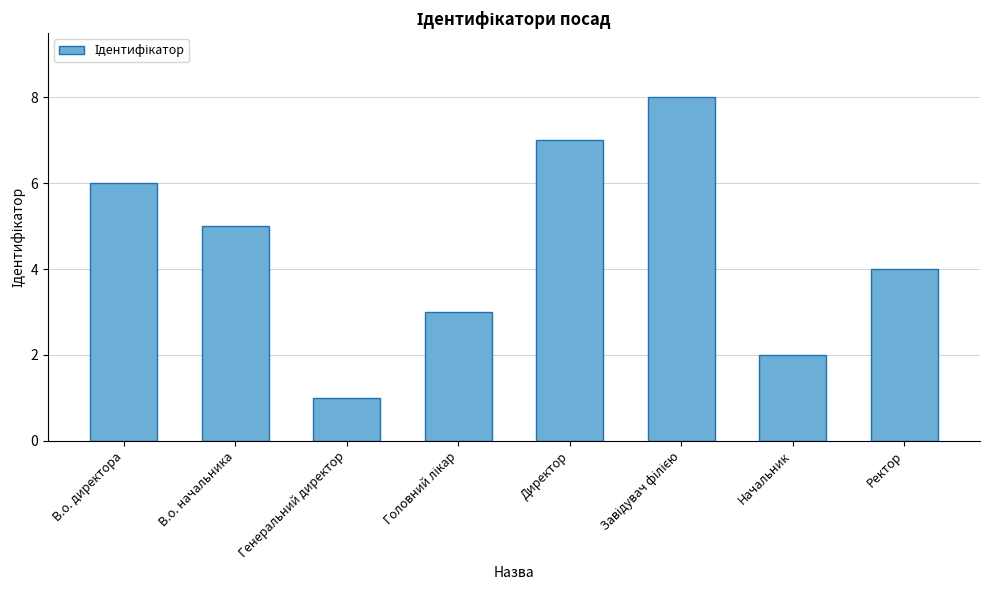

Which category has the lowest value across all series?

Генеральний директор